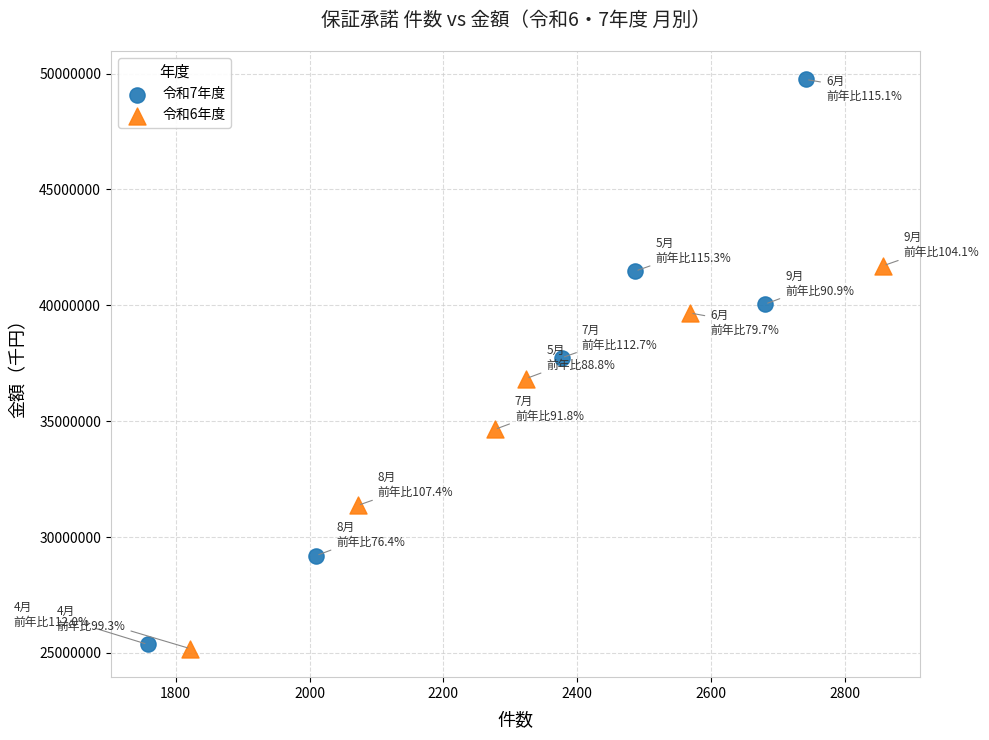

Which series has the largest Y range (max minus min)?

令和7年度